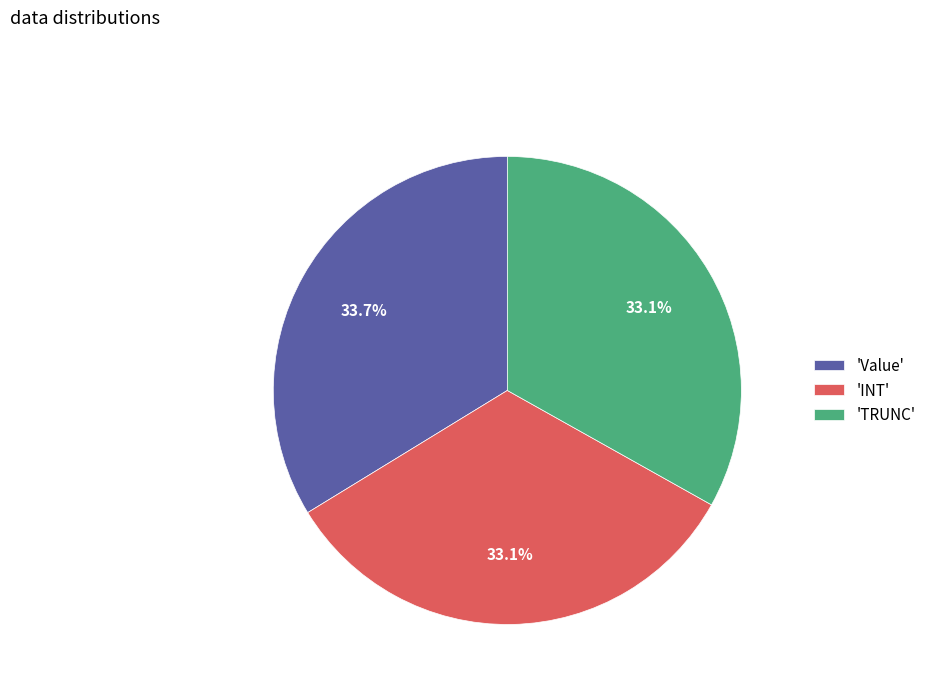

Combined, what portion of the pie is 'Value' and 'INT'?

66.9%